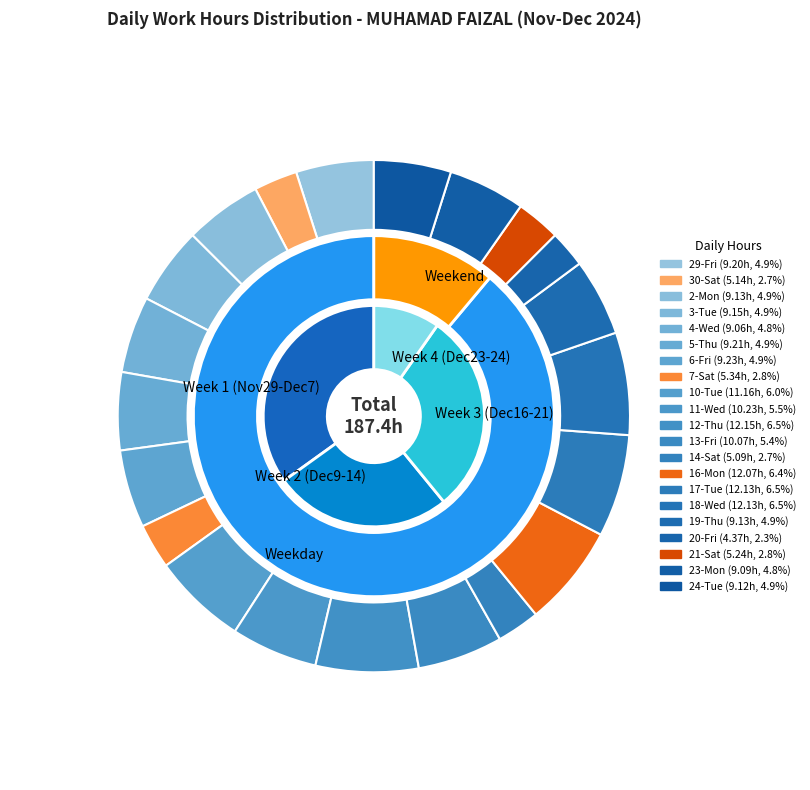

Combined, what portion of the pie is 17-Tue and 19-Thu?

11.3%